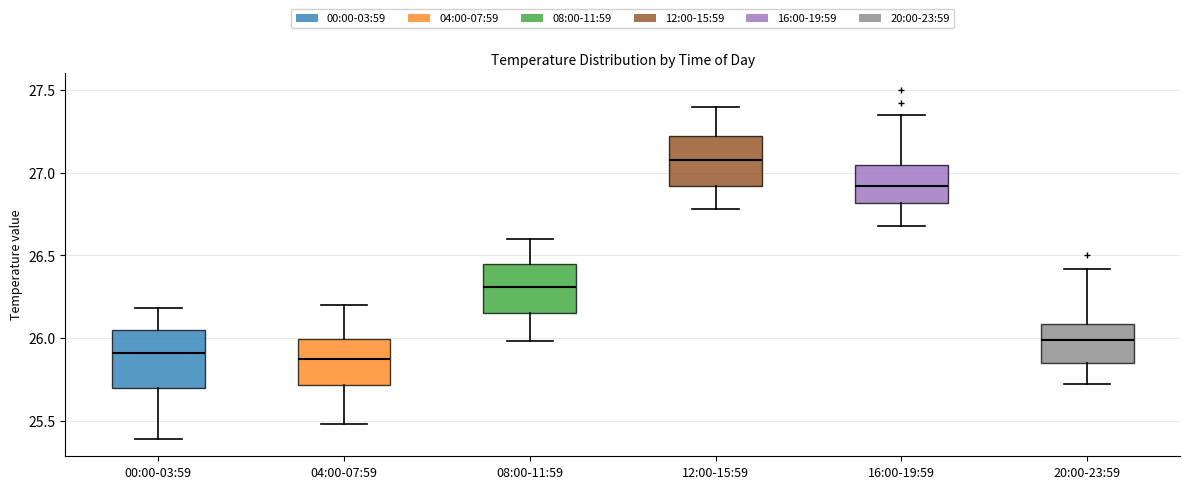

Reading left to right, transcribe this box plot: for each box, give where its median line is, the range the box spans, and where its two whiskers end, as read against the y-axis. The values are not printed on the chart, so give them approximately, as read against the axis.

00:00-03:59: median 25.90, box 25.70 to 26.05, whiskers 25.40 to 26.20
04:00-07:59: median 25.90, box 25.70 to 26.00, whiskers 25.50 to 26.20
08:00-11:59: median 26.30, box 26.15 to 26.45, whiskers 26.00 to 26.60
12:00-15:59: median 27.10, box 26.90 to 27.20, whiskers 26.80 to 27.40
16:00-19:59: median 26.90, box 26.80 to 27.05, whiskers 26.70 to 27.35
20:00-23:59: median 26.00, box 25.85 to 26.10, whiskers 25.70 to 26.40